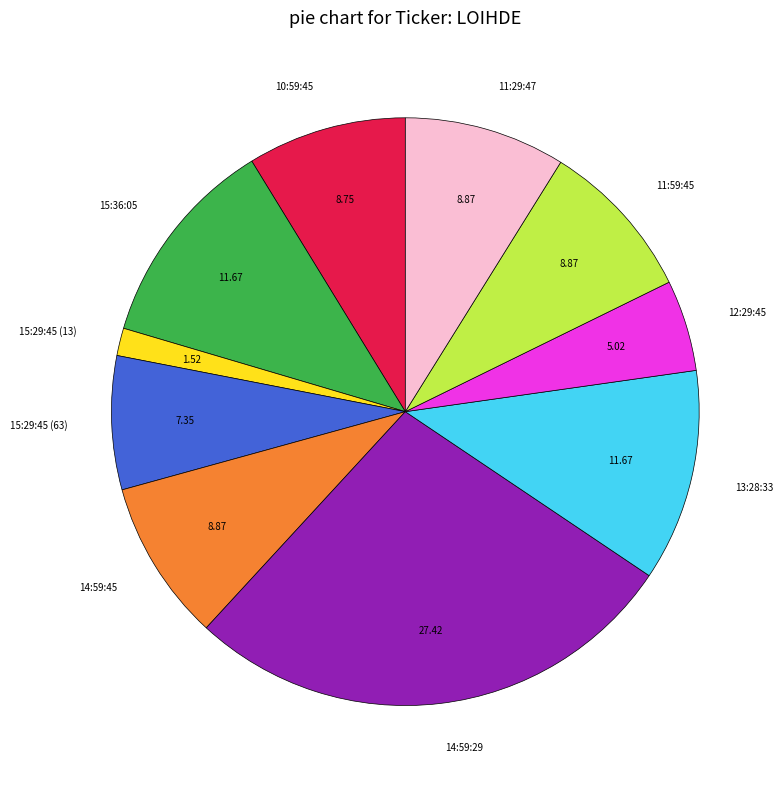

Is the sum of 11:59:45 and 10:59:45 greater than half?

No